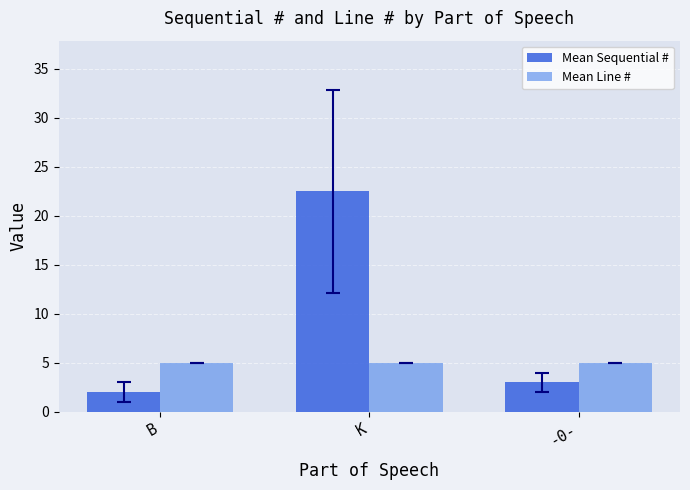

What is the greatest value displayed?

22.5